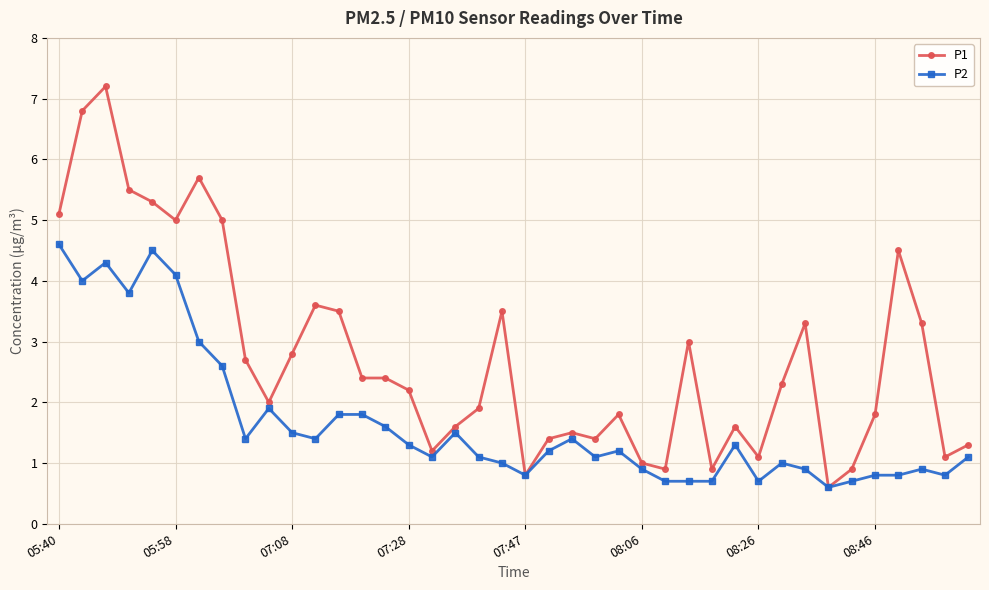

Which series has the largest total across all categories?

P1